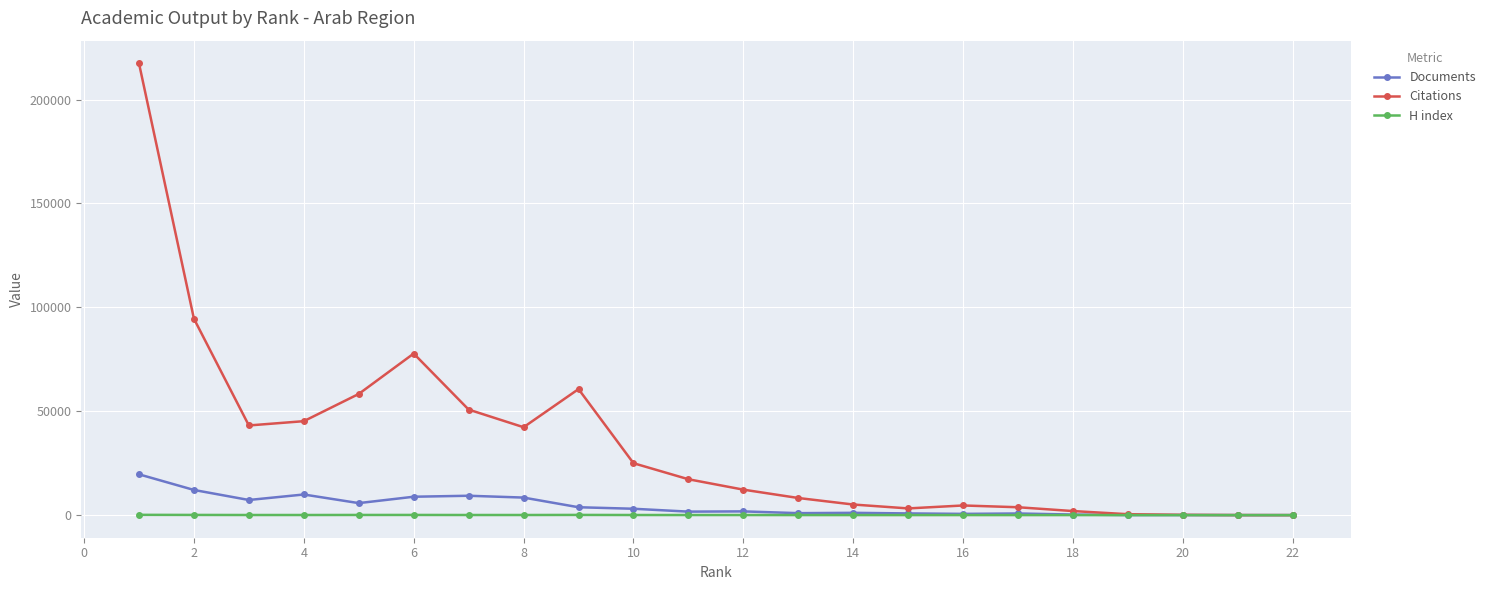

What is the maximum value shown in the chart?

217445